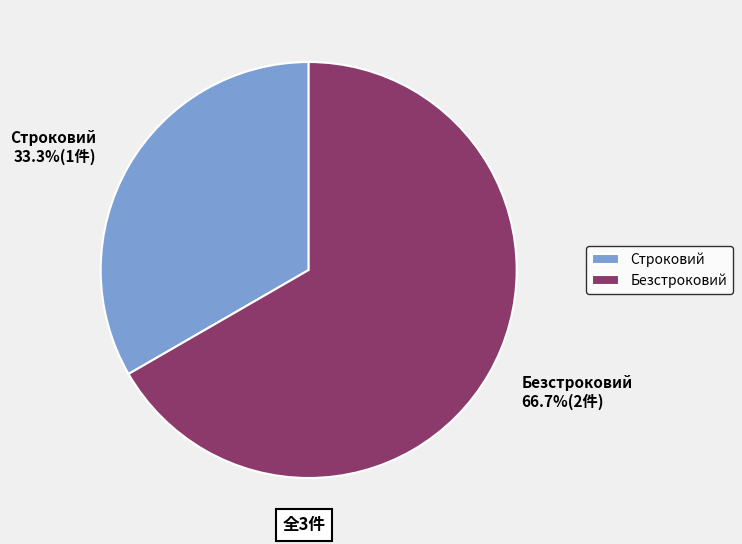

To the nearest percent, what is the combined percentage of Безстроковий and Строковий?

100%